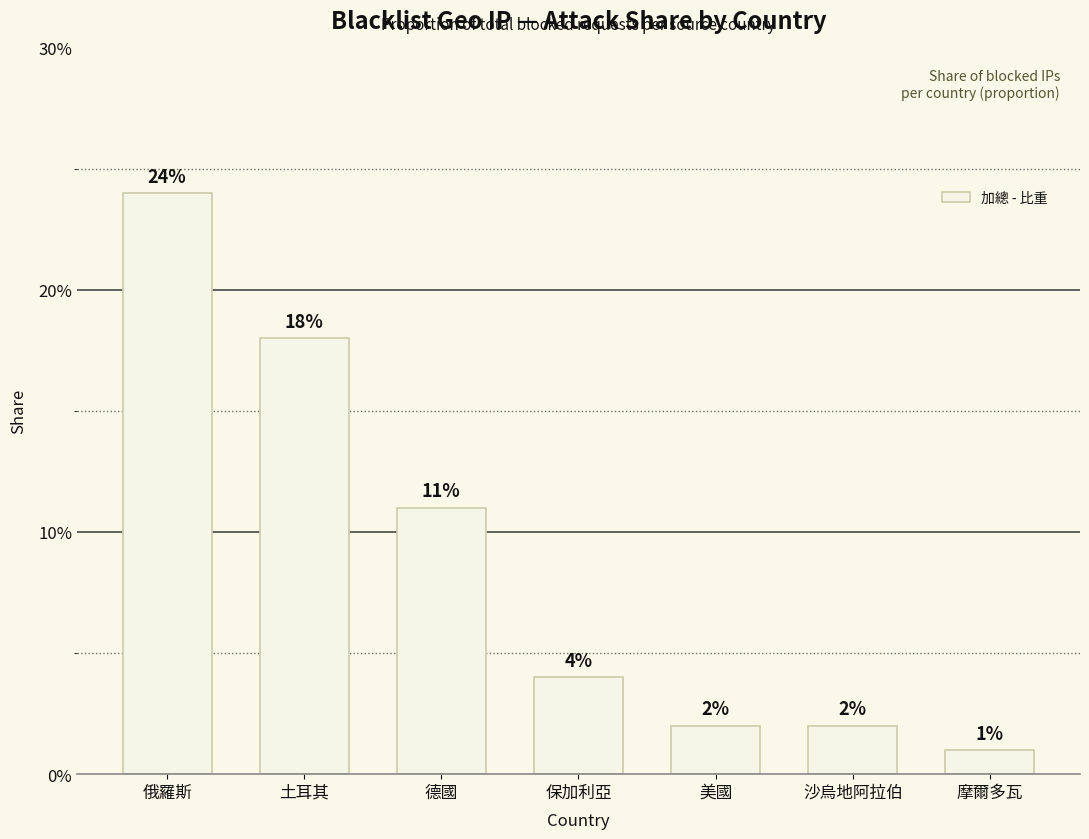

Rank the categories by value from lowest to highest.

摩爾多瓦, 美國, 沙烏地阿拉伯, 保加利亞, 德國, 土耳其, 俄羅斯